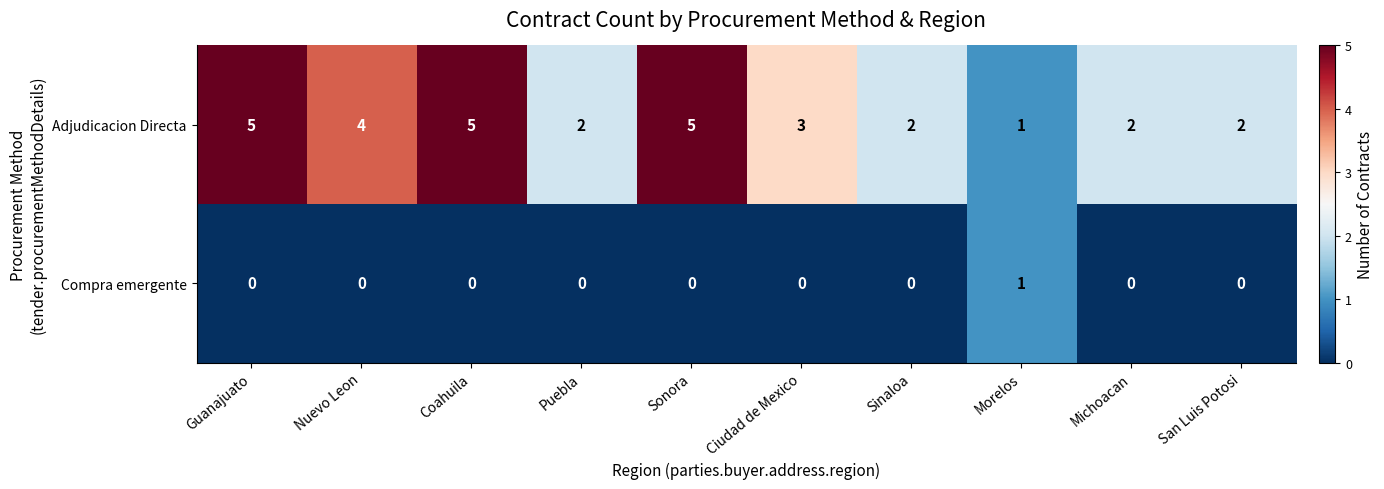

Rank the series by their average value, from lowest to highest.

Compra emergente, Adjudicacion Directa